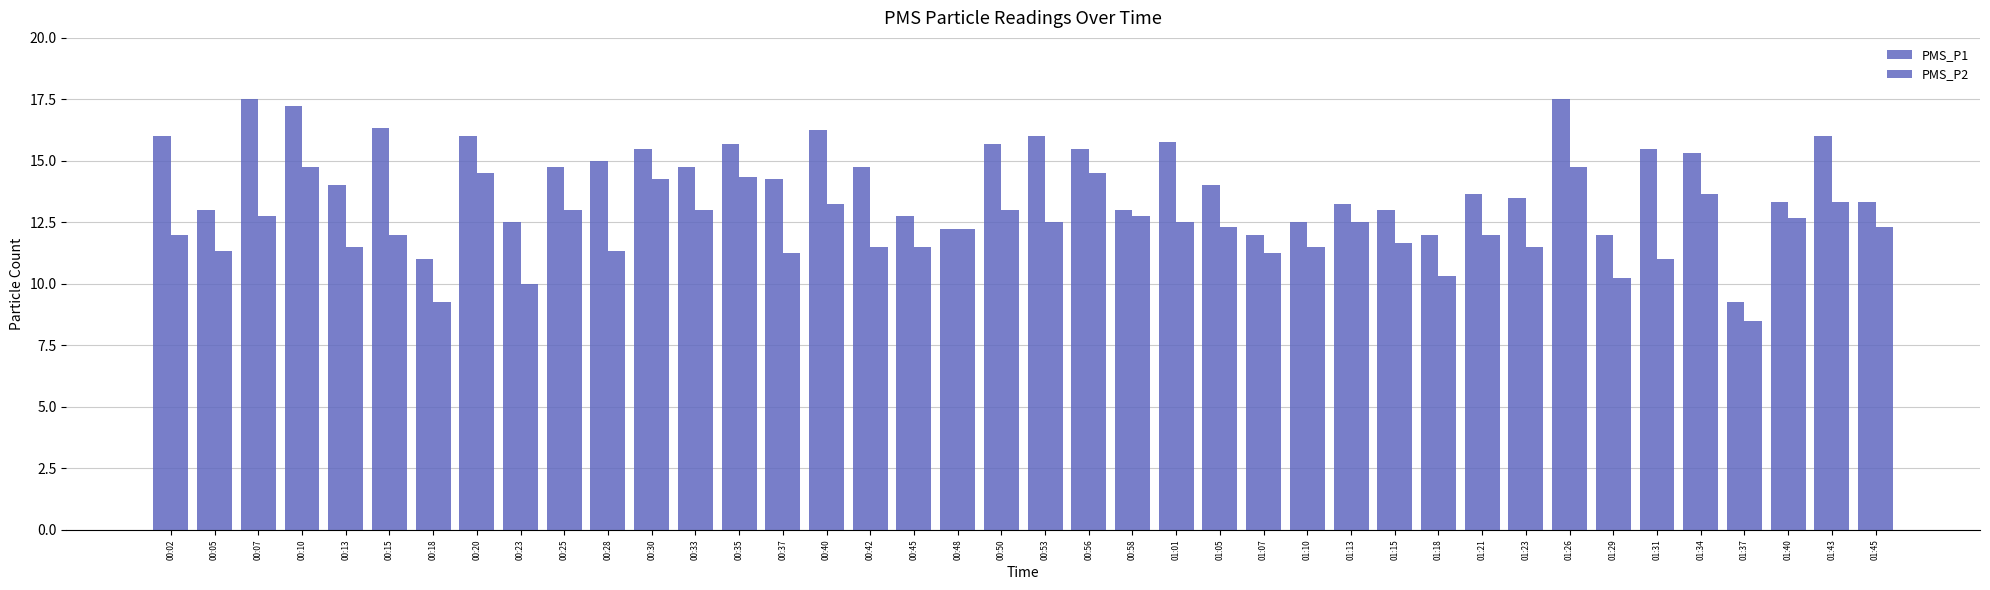

What is the label of the 18th bar from the left?

00:45